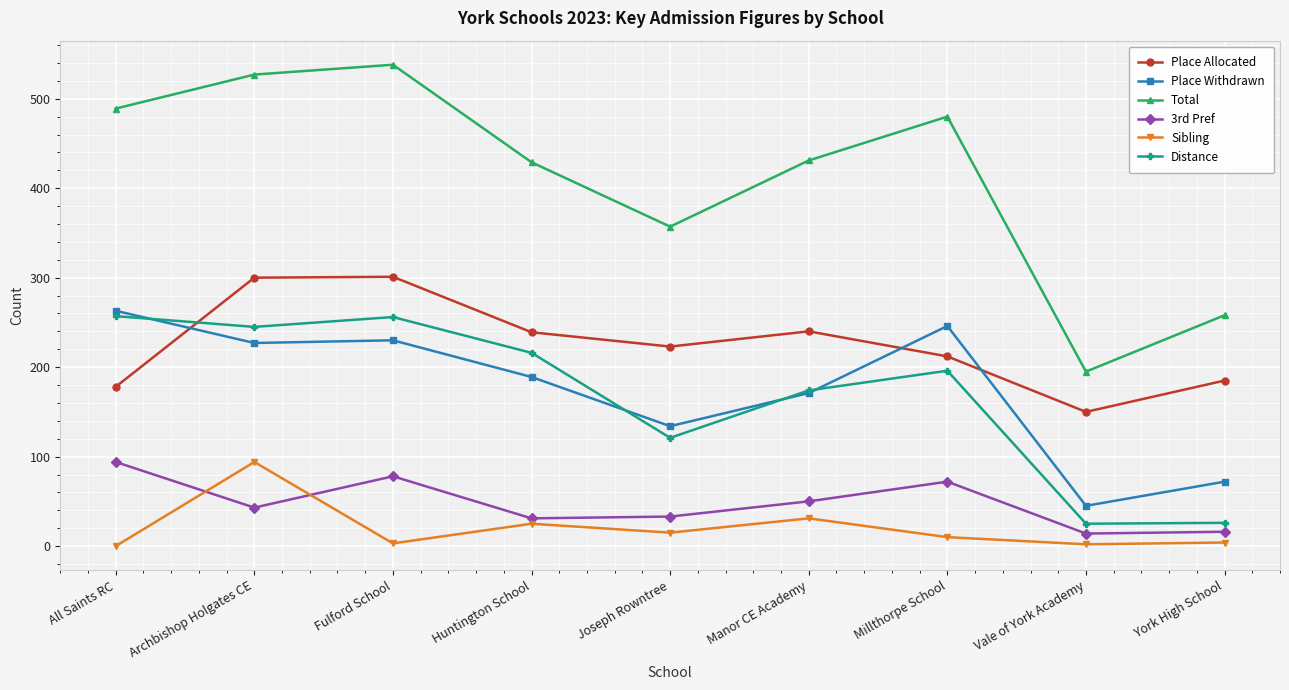

How many series are shown in this chart?

6